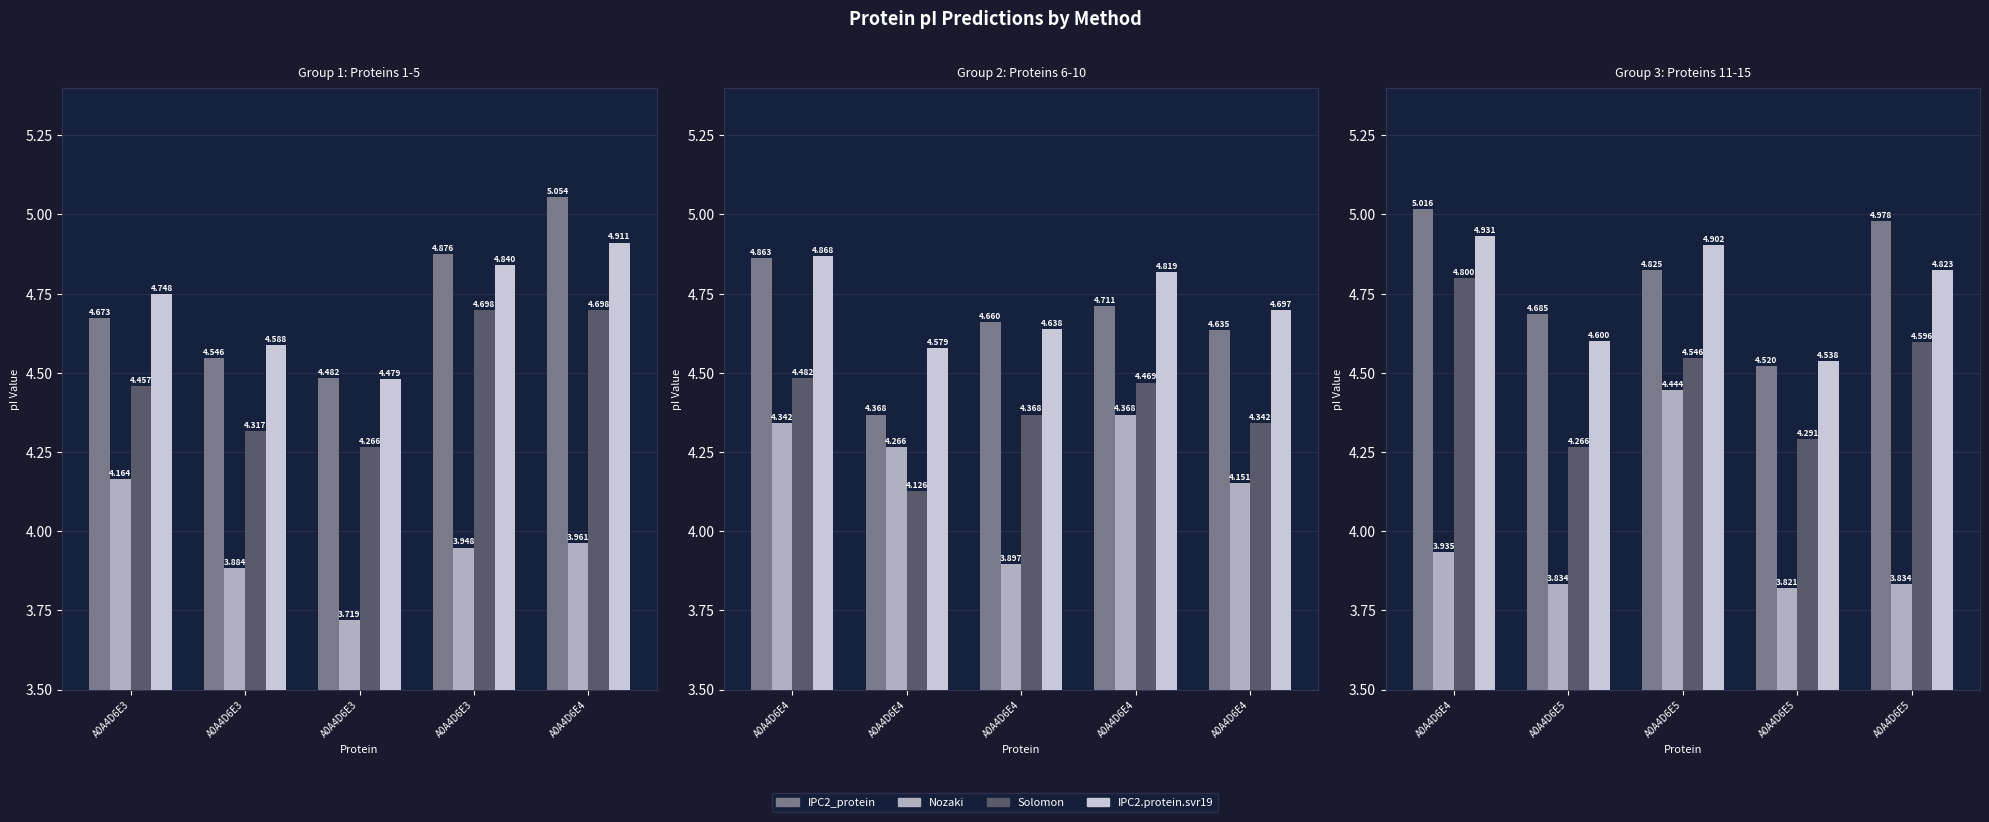

True or false: IPC2.protein.svr19 has a value of 7.4 at A0A4D6E5.

False